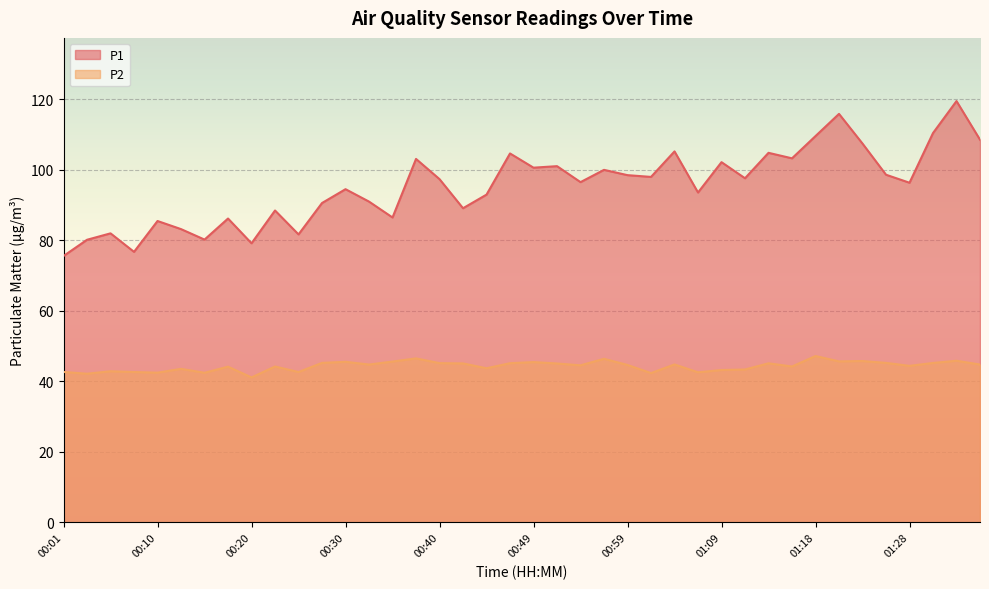

Rank the series by their average value, from highest to lowest.

P1, P2